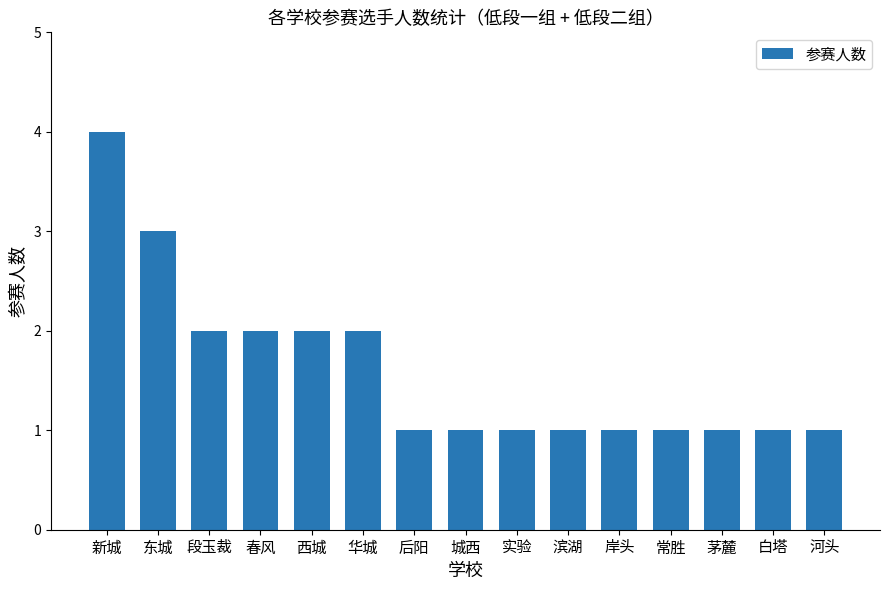

Count the values in the range 1 to 2.

13